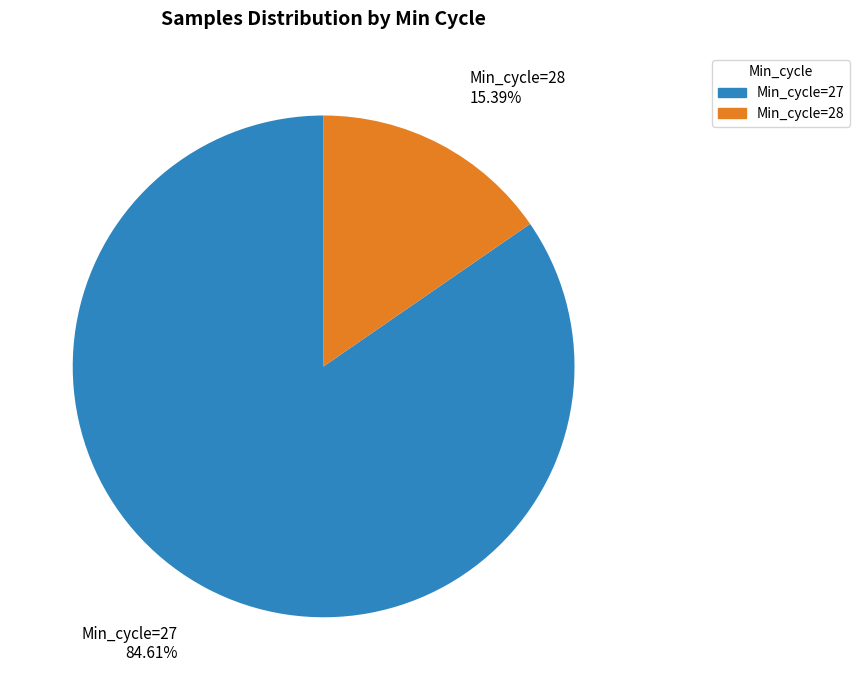

Approximately how many times larger is the value at Min_cycle=27 compared to Min_cycle=28?

5.5